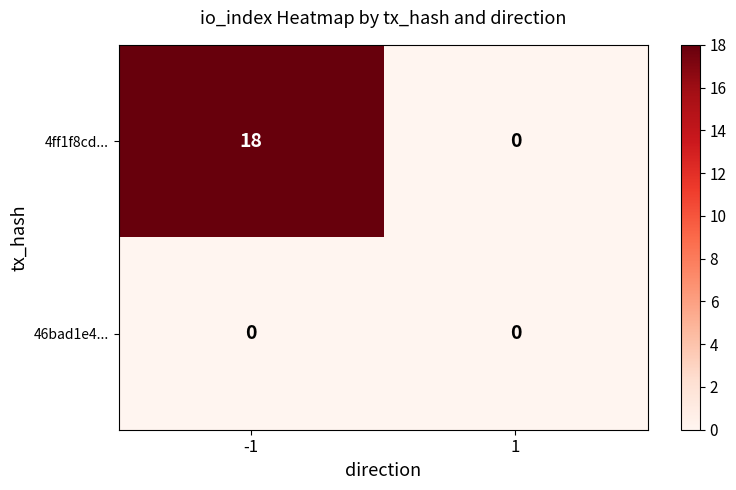

Reading left to right, list all the values displayed in this chart.

4ff1f8cd...: 18	0
46bad1e4...: 0	0